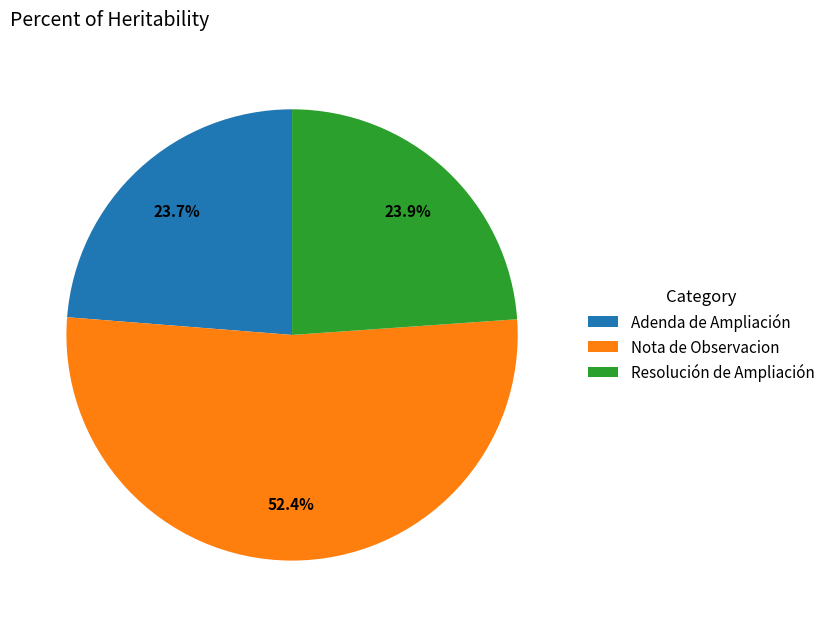

To the nearest percent, what is the average slice percentage?

33%